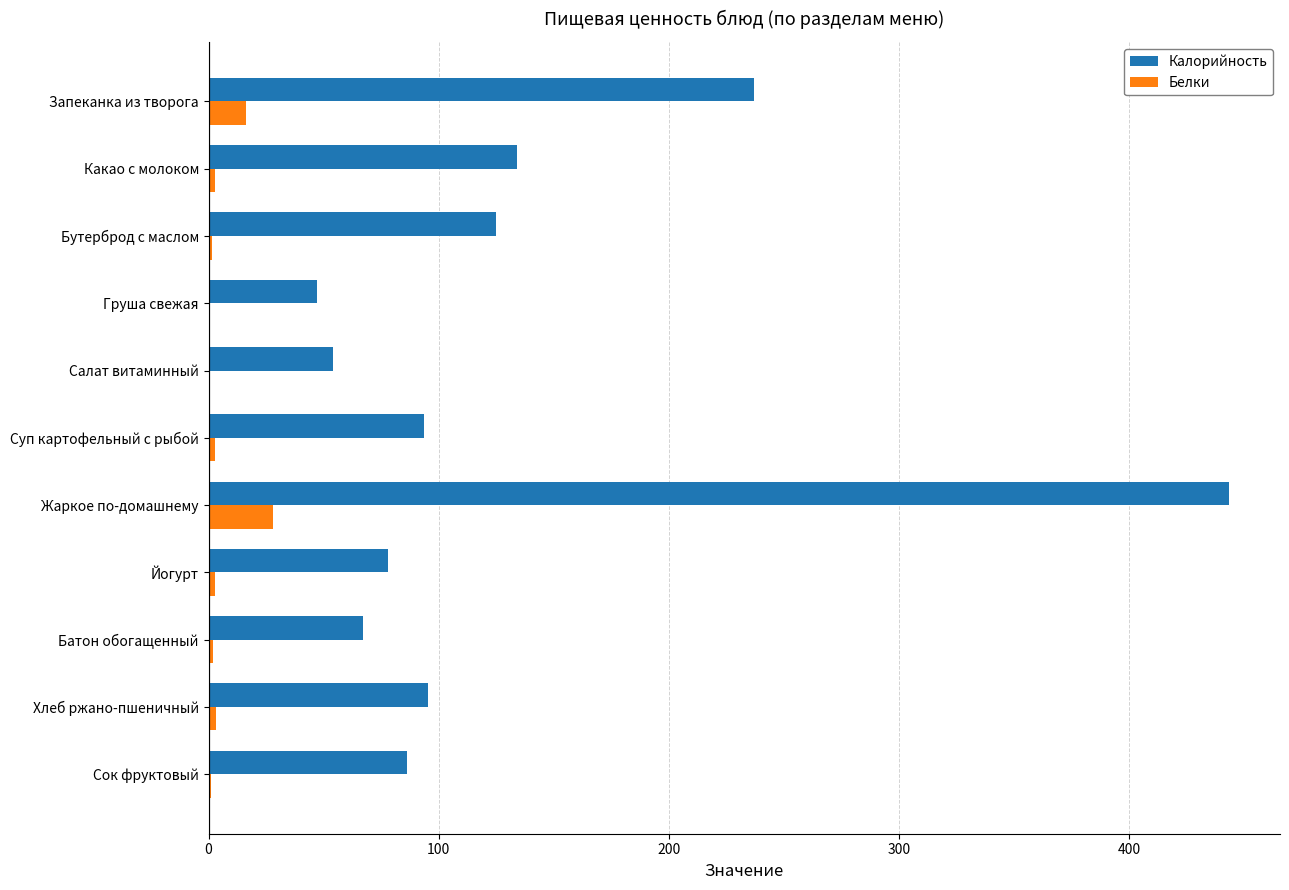

What is the highest value of the Калорийность series?

443.3